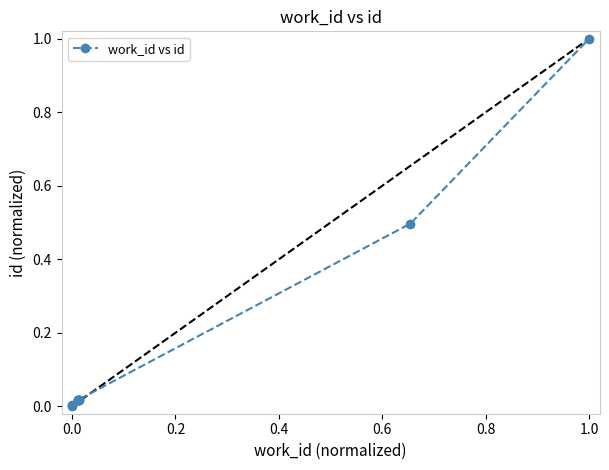

What is the greatest value displayed?

1.0